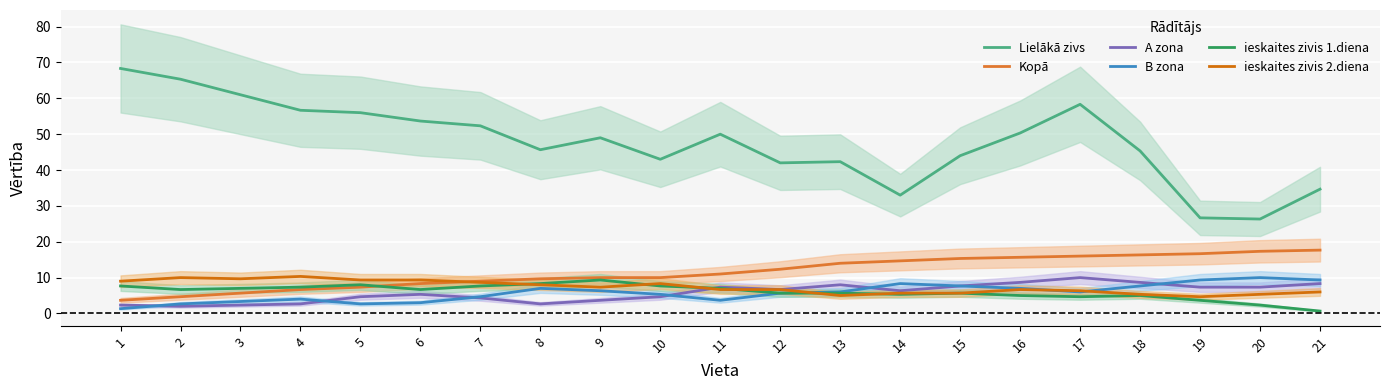

Is this an area chart (filled region under the line)?

No